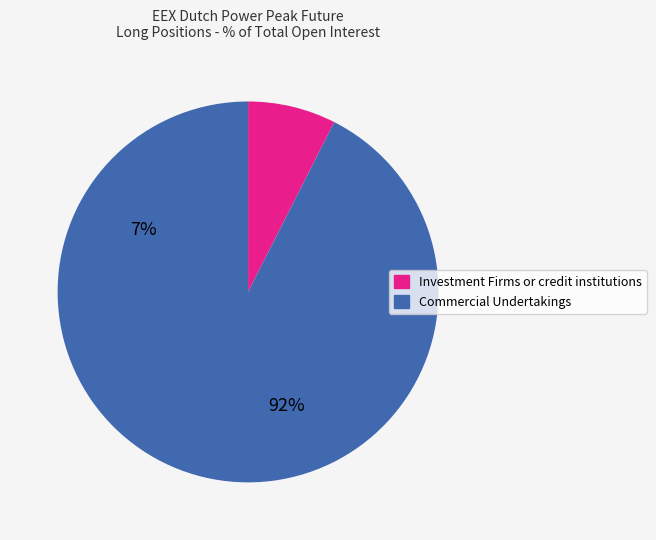

What is the largest slice in the pie chart?

Commercial Undertakings